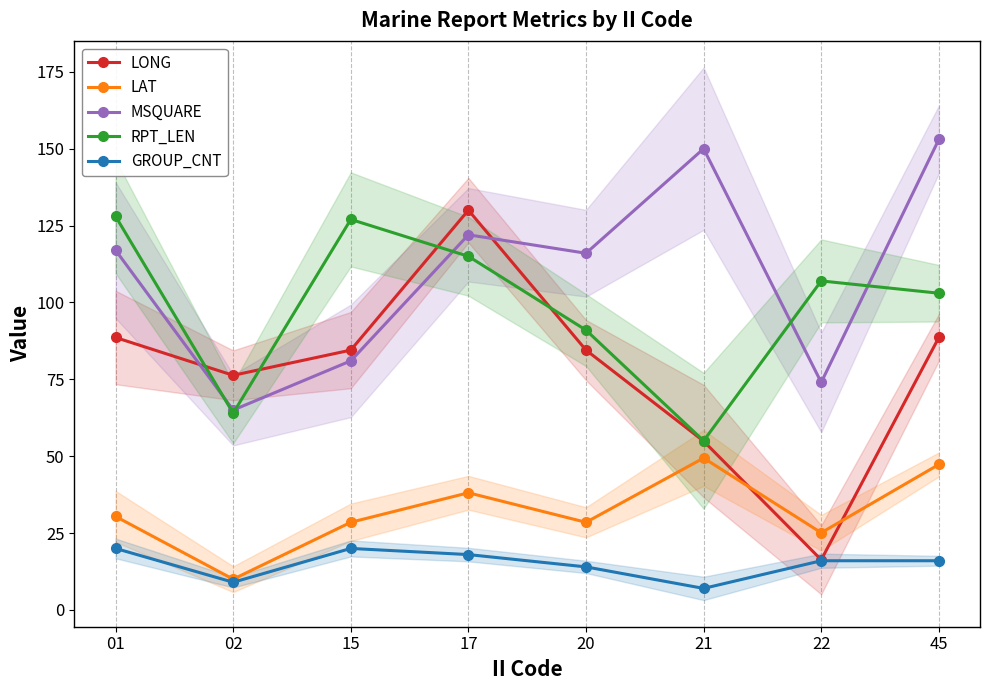

What is the lowest value of the LONG series?

16.3